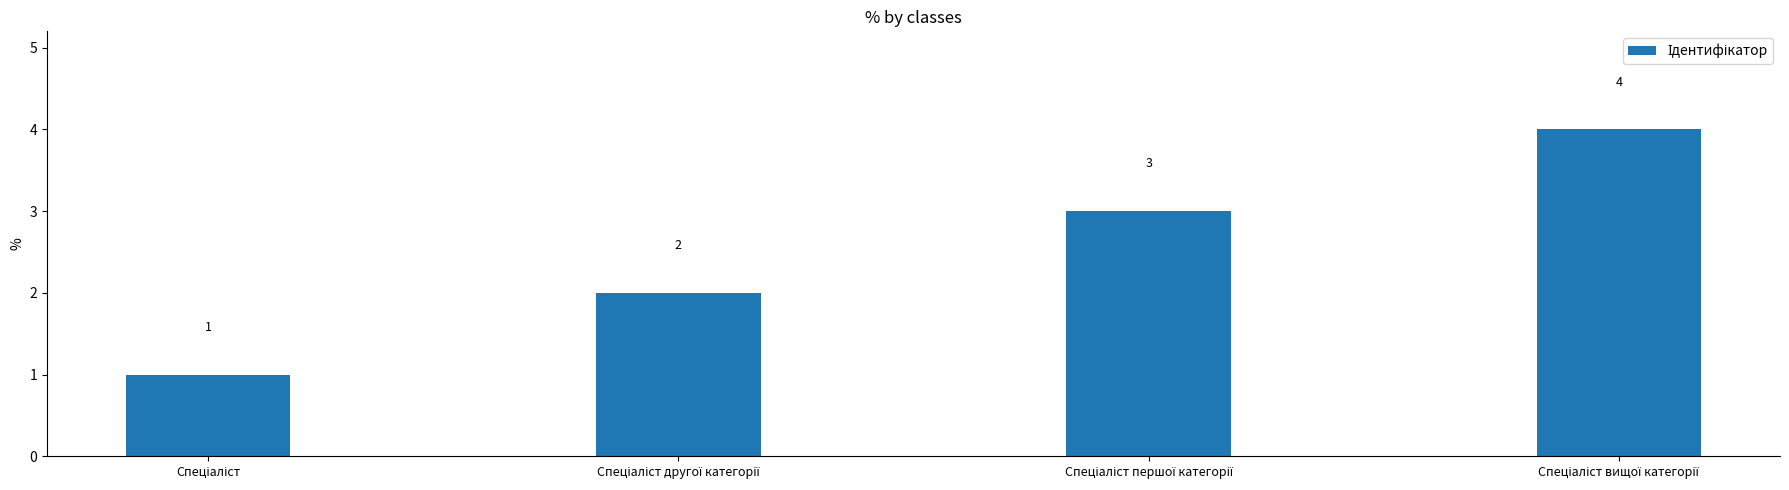

Count the values in the range 2 to 4.

3